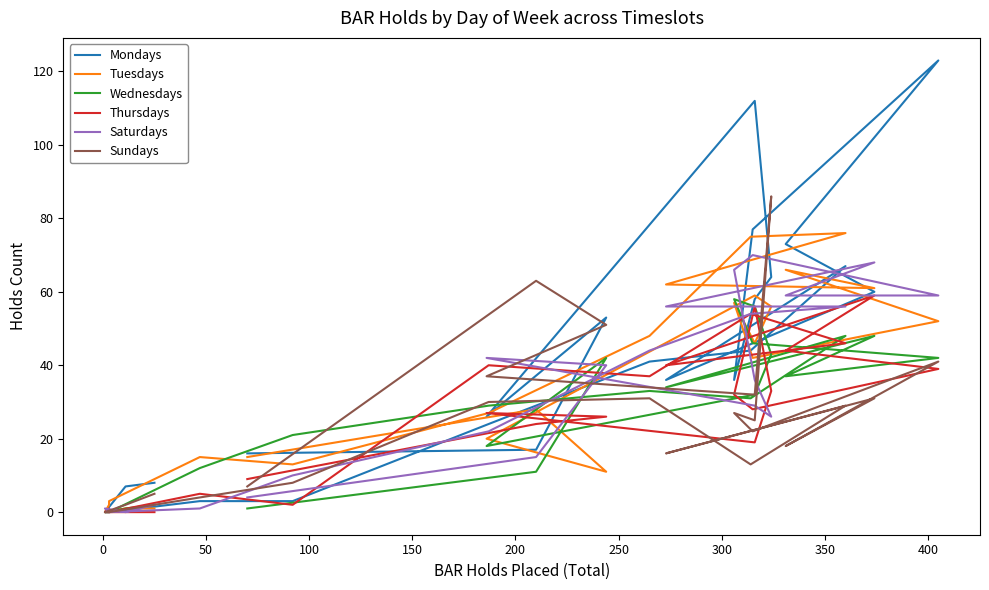

True or false: Mondays and Saturdays intersect in this chart.

True